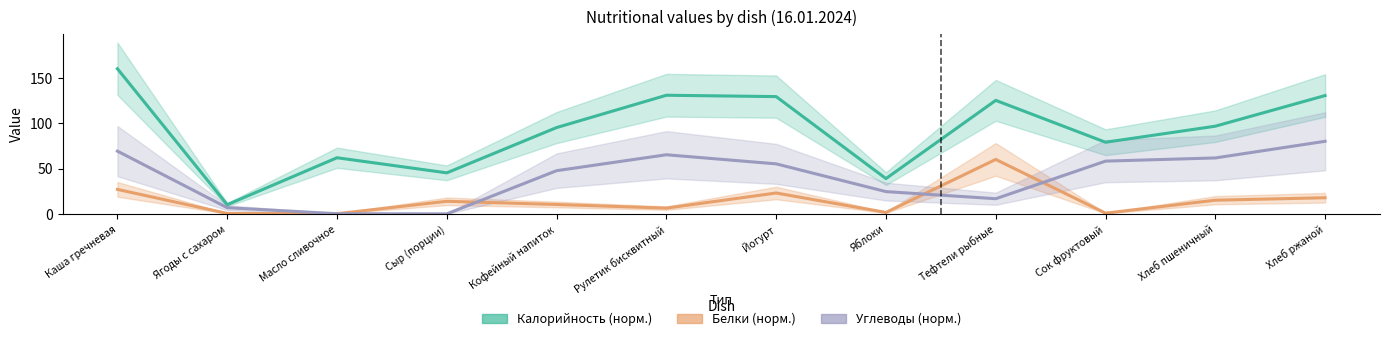

Is it true that Углеводы equals 77.3 at Сок фруктовый?

False